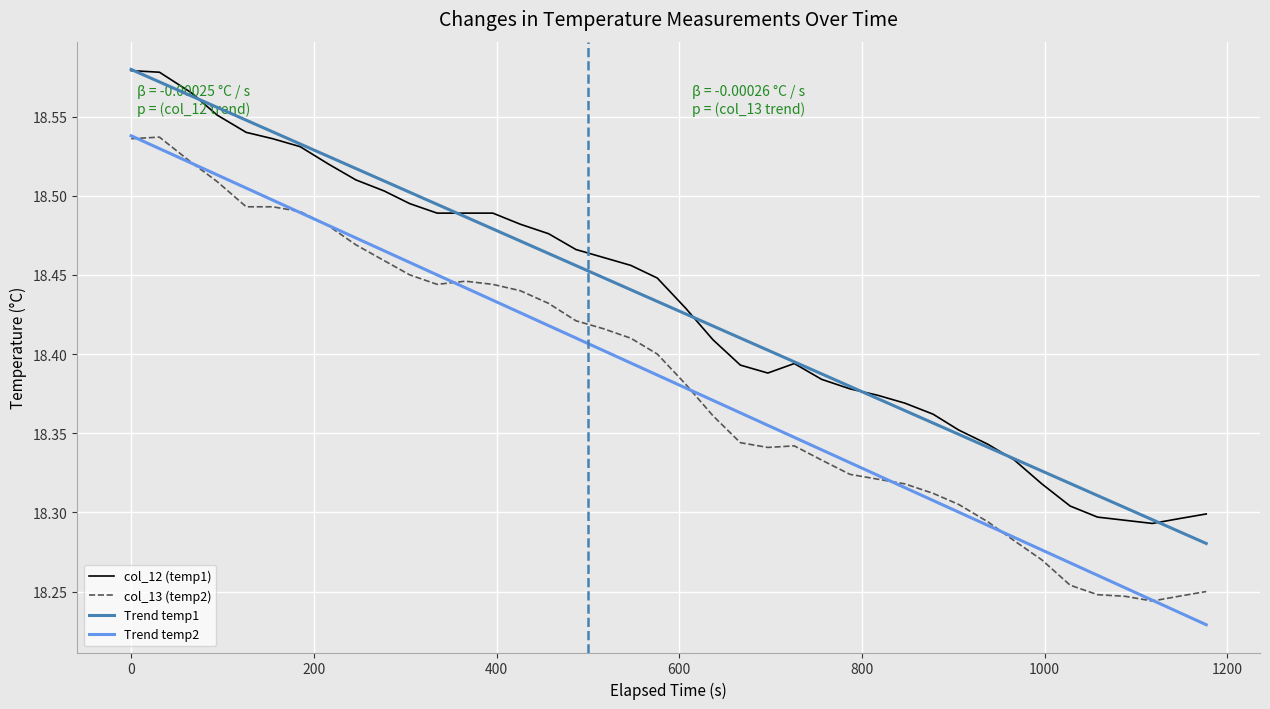

Which series has the largest range (max minus min)?

Trend temp2